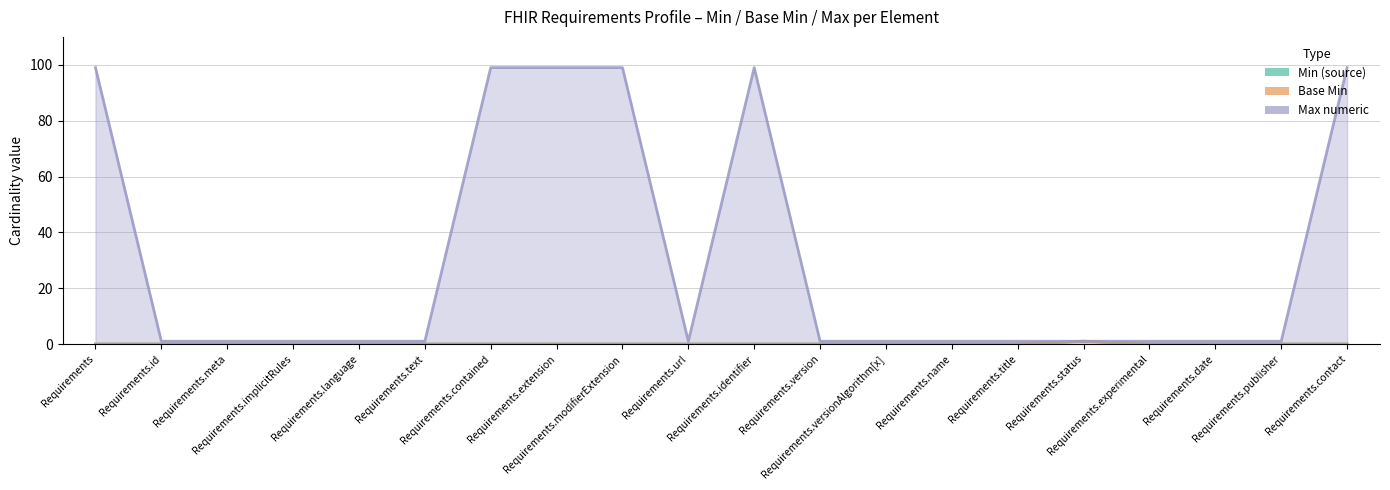

What position from the right is Requirements?

20